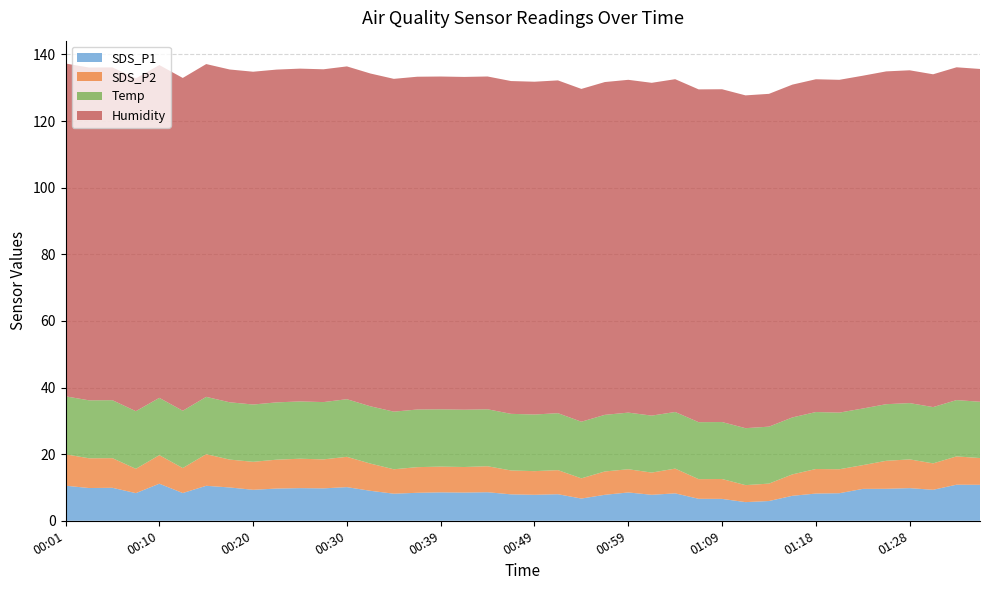

Reading left to right, extract all data points from this chart.

SDS_P1: 10.5	9.8	9.9	8.3	11.1	8.3	10.5	10.0	9.3	9.7	9.8	9.7	10.1	9.0	8.1	8.4	8.5	8.5	8.6	7.9	7.8	8.0	6.7	7.8	8.5	7.8	8.2	6.6	6.6	5.6	5.9	7.5	8.2	8.3	9.6	9.6	9.8	9.3	10.8	10.8
SDS_P2: 9.4	8.9	8.9	7.3	8.6	7.5	9.5	8.4	8.4	8.7	8.8	8.7	9.1	8.2	7.3	7.7	7.7	7.7	7.8	7.2	7.1	7.2	6.1	7.0	7.0	6.7	7.4	5.9	6.0	5.1	5.2	6.4	7.4	7.2	7.1	8.4	8.6	7.9	8.5	8.0
Temp: 17.4	17.4	17.4	17.3	17.2	17.2	17.2	17.2	17.2	17.2	17.2	17.2	17.3	17.2	17.3	17.3	17.2	17.2	17.1	17.0	17.0	17.1	17.0	17.0	17.0	17.1	17.0	17.1	17.1	17.1	17.1	17.1	17.1	17.0	17.0	17.0	16.9	16.9	16.9	16.9
Humidity: 99.9	99.9	99.9	99.9	99.9	99.9	99.9	99.9	99.9	99.9	99.9	99.9	99.9	99.9	99.9	99.9	99.9	99.9	99.9	99.9	99.9	99.9	99.9	99.9	99.9	99.9	99.9	99.9	99.9	99.9	99.9	99.9	99.9	99.9	99.9	99.9	99.9	99.9	99.9	99.9